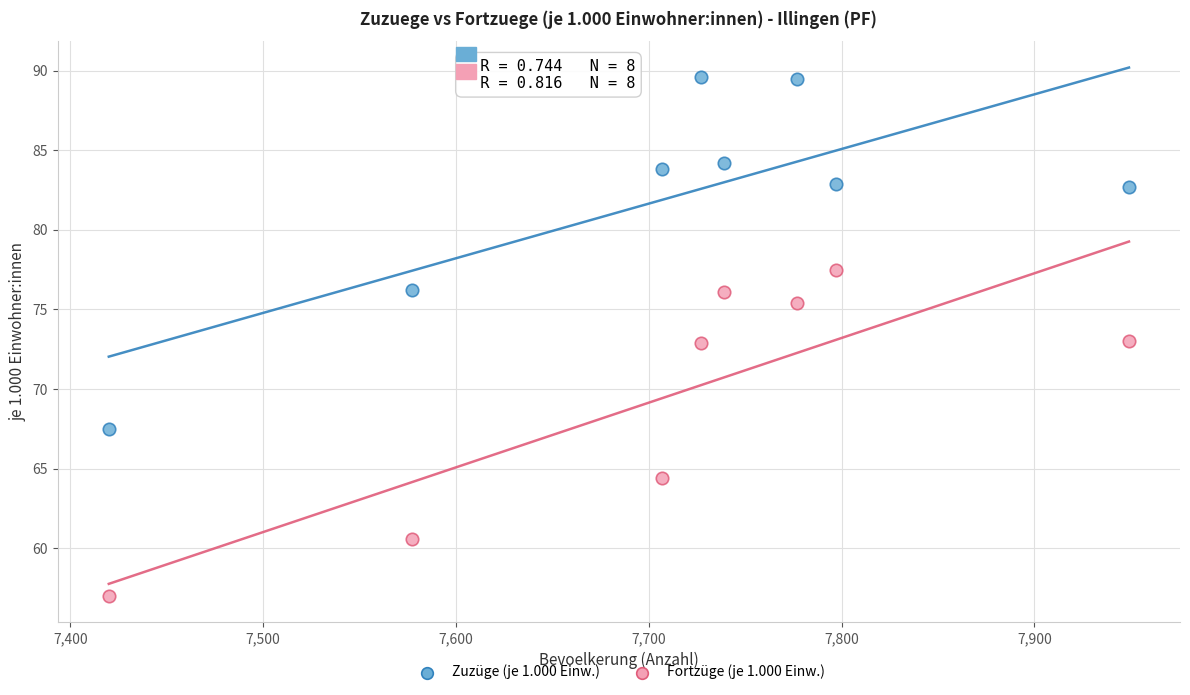

Across all data points, what is the range of Y values (max minus min)?

32.6